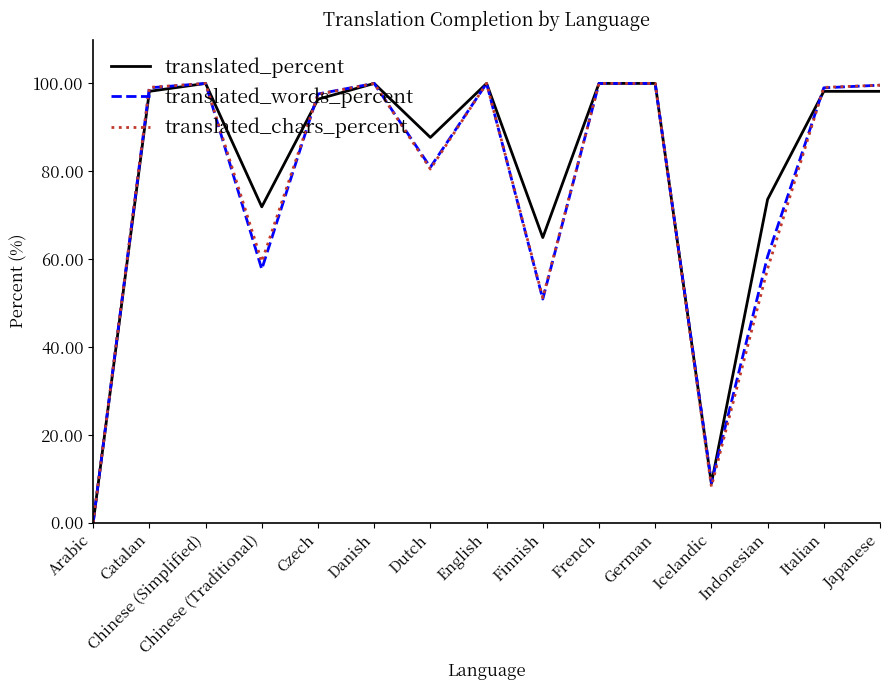

What position from the left is Italian?

14